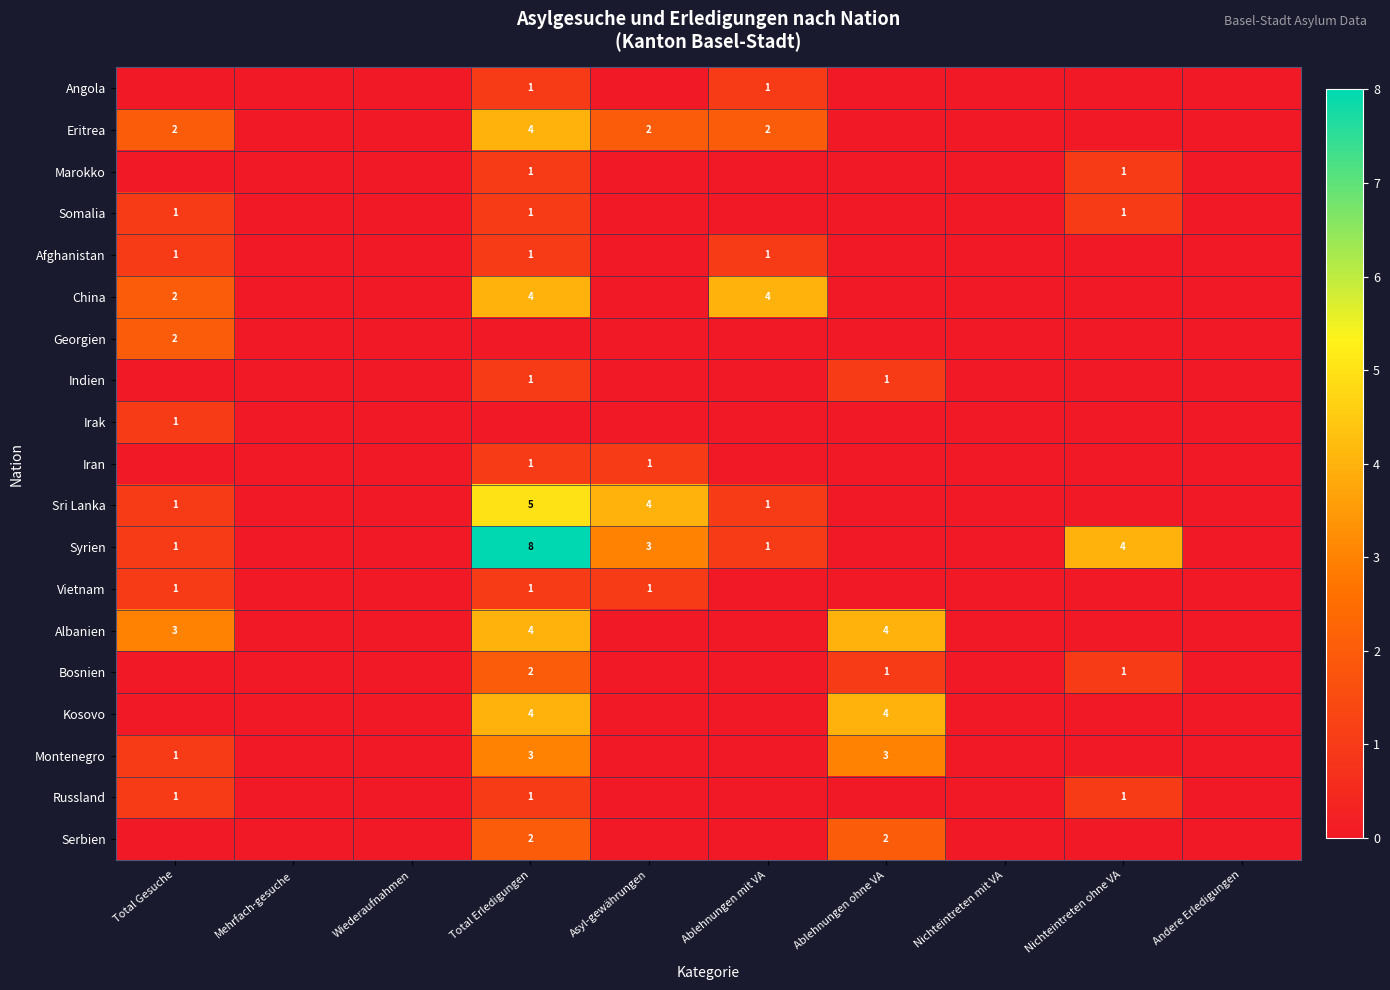

The value of Bosnien at Total Erledigungen is 2. True or false?

True